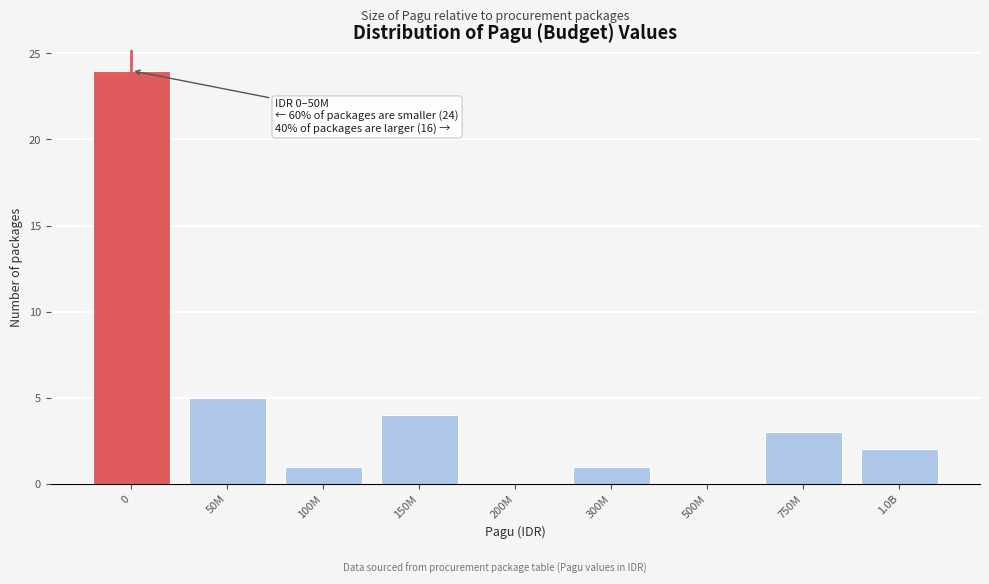

Reading right to left, what are all the values shown in this chart?

1.0B=2	750M=3	500M=0	300M=1	200M=0	150M=4	100M=1	50M=5	0=24